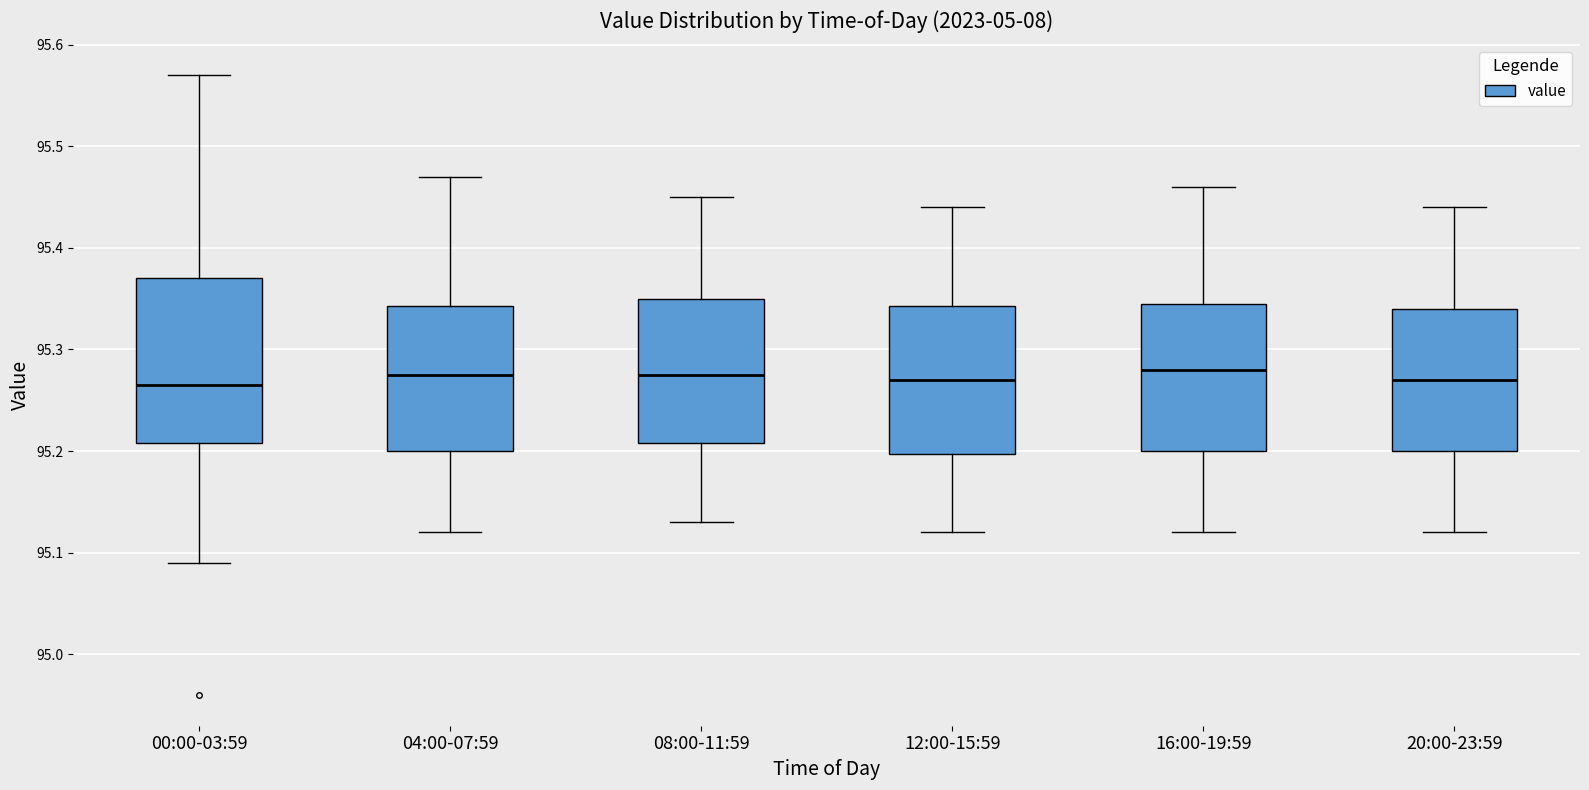

Reading left to right, read every box against the y-axis: the position of its median line, the range the box covers, and the ends of its whiskers. The values are not printed on the chart, so give them approximately, as read against the axis.

00:00-03:59: median 95.27, box 95.21 to 95.37, whiskers 95.09 to 95.57
04:00-07:59: median 95.28, box 95.20 to 95.34, whiskers 95.12 to 95.47
08:00-11:59: median 95.28, box 95.21 to 95.35, whiskers 95.13 to 95.45
12:00-15:59: median 95.27, box 95.20 to 95.34, whiskers 95.12 to 95.44
16:00-19:59: median 95.28, box 95.20 to 95.35, whiskers 95.12 to 95.46
20:00-23:59: median 95.27, box 95.20 to 95.34, whiskers 95.12 to 95.44